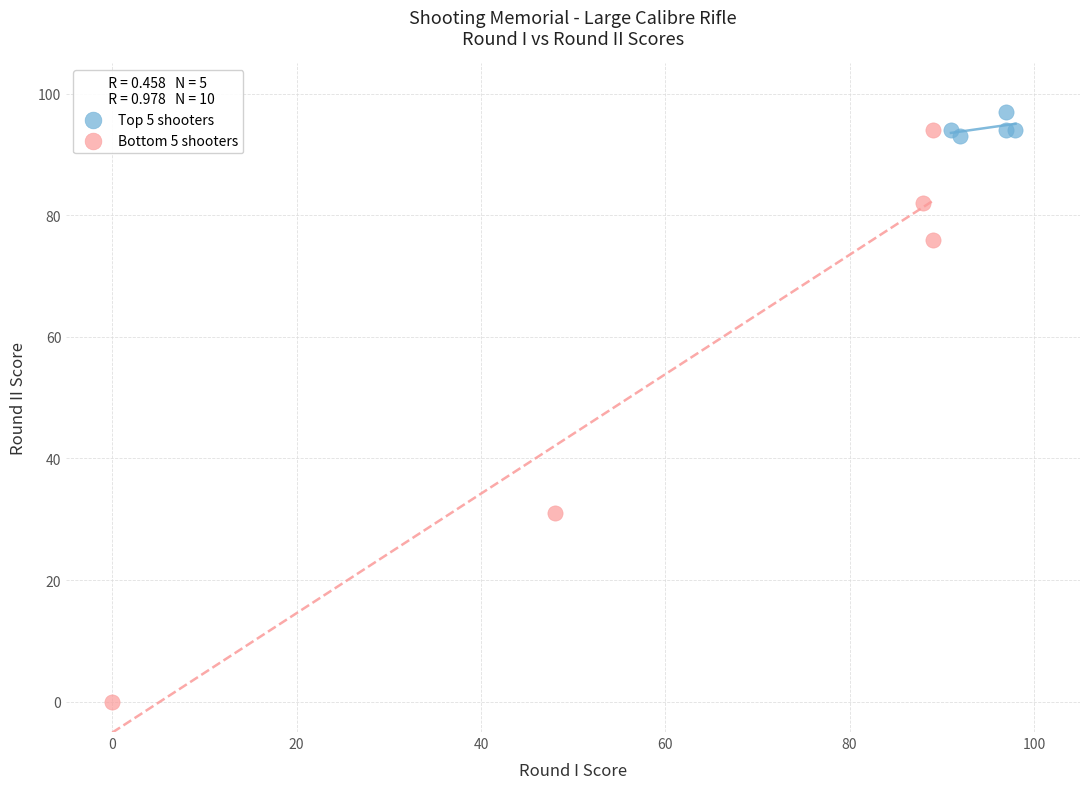

Which series has the widest spread of Y values?

Bottom 5 shooters